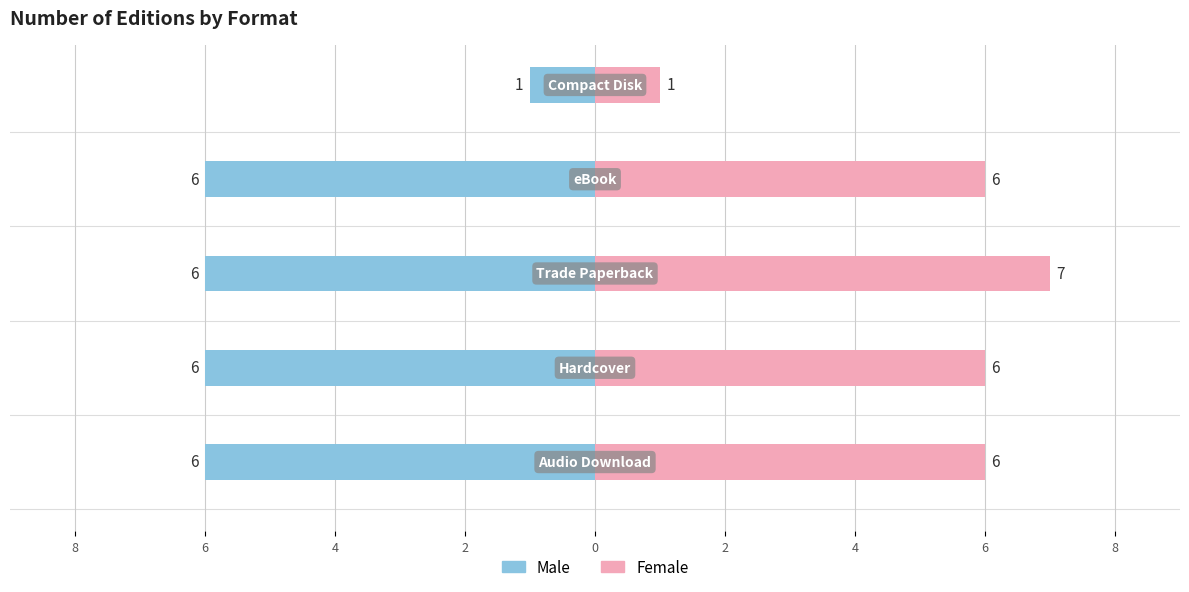

The Female series shows 7 at 4. True or false?

True